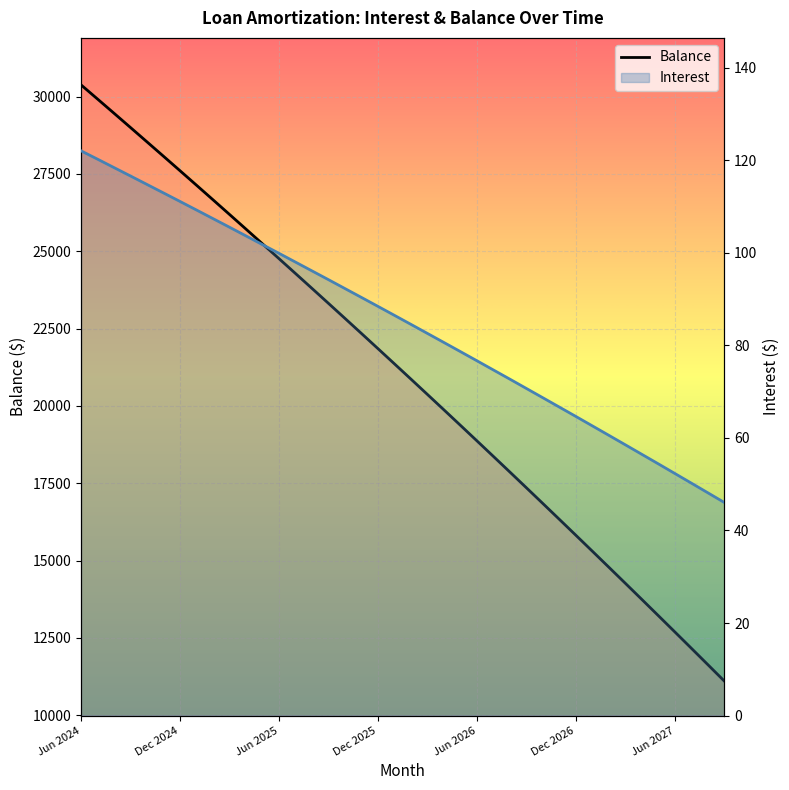

What is the value of the Balance point at the 8th from the left?

27133.0